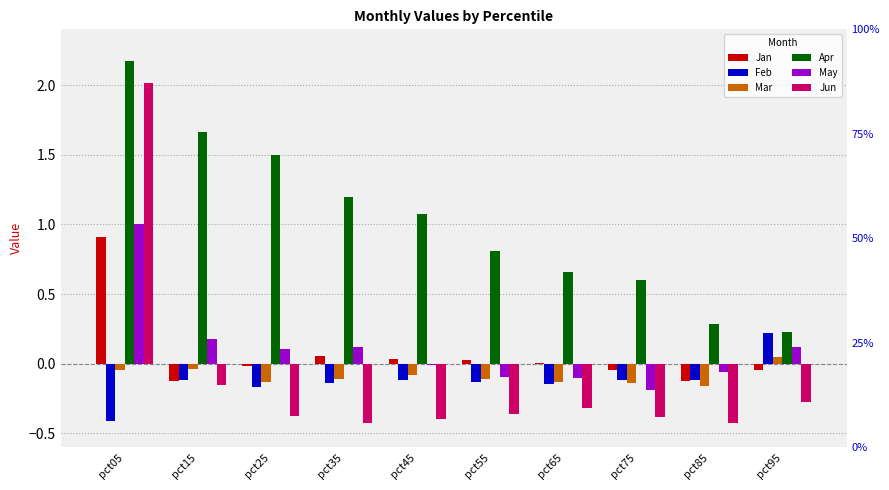

At pct75, list the series in order from largest to smallest.

Apr, Jan, Feb, Mar, May, Jun